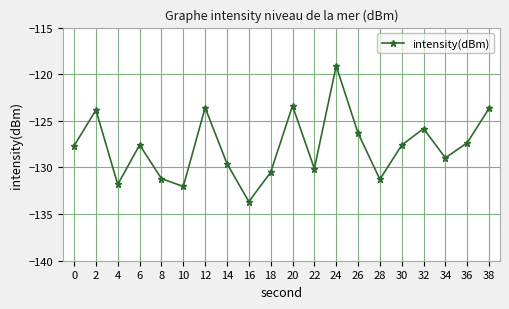

What value does the data have at 38?

-123.7